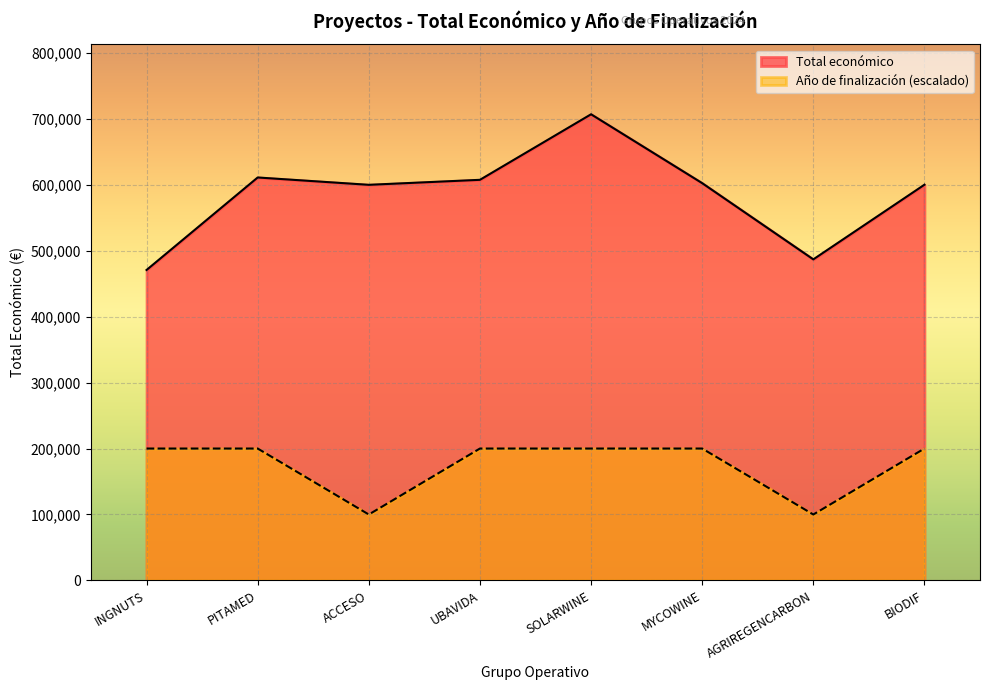

What is the label of the 1st point from the right?

BIODIF